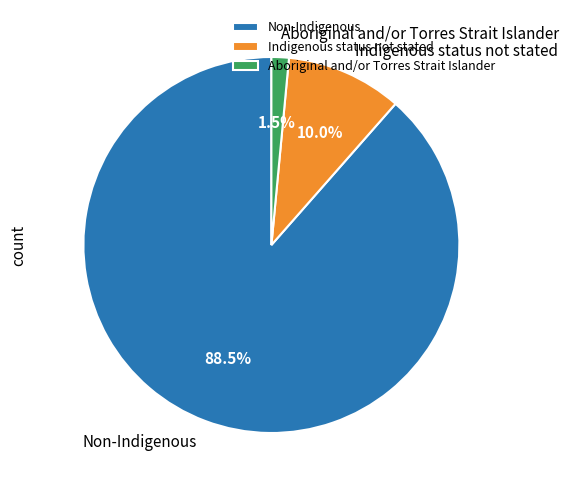

Rank the categories by value from lowest to highest.

Aboriginal and/or Torres Strait Islander, Indigenous status not stated, Non-Indigenous